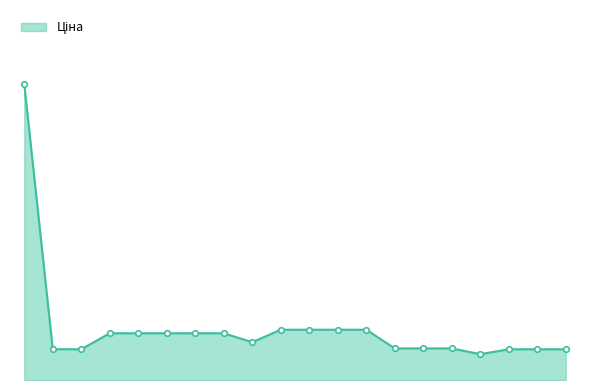

What is the value of the 5th point from the left?

889.9